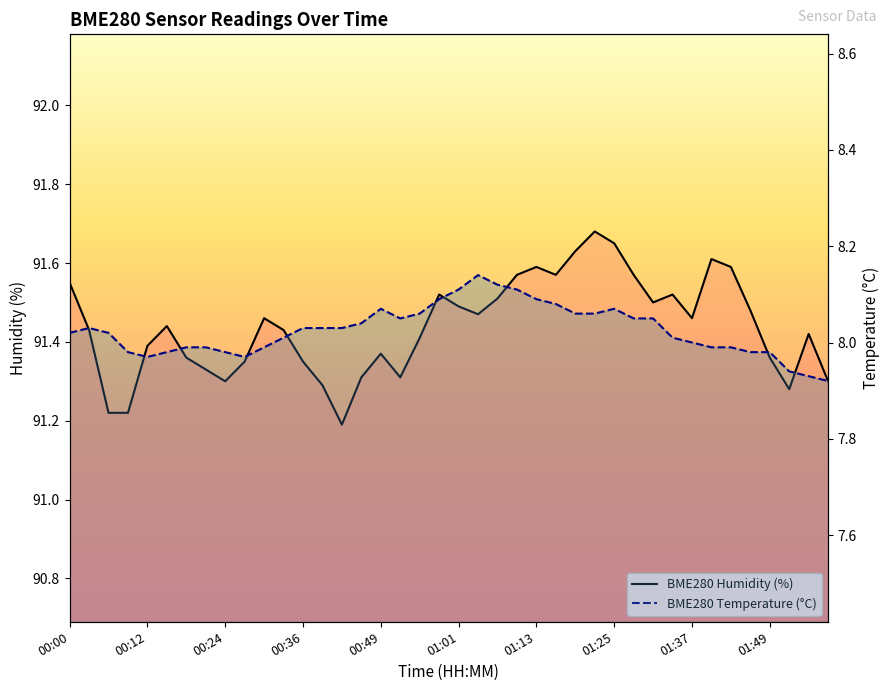

Reading left to right, list all the values displayed in this chart.

BME280 Humidity (%): 91.5	91.4	91.2	91.2	91.4	91.4	91.4	91.3	91.3	91.3	91.5	91.4	91.3	91.3	91.2	91.3	91.4	91.3	91.4	91.5	91.5	91.5	91.5	91.6	91.6	91.6	91.6	91.7	91.7	91.6	91.5	91.5	91.5	91.6	91.6	91.5	91.4	91.3	91.4	91.3
BME280 Temperature (°C): 8.0	8.0	8.0	8.0	8.0	8.0	8.0	8.0	8.0	8.0	8.0	8.0	8.0	8.0	8.0	8.0	8.1	8.1	8.1	8.1	8.1	8.1	8.1	8.1	8.1	8.1	8.1	8.1	8.1	8.1	8.1	8.0	8.0	8.0	8.0	8.0	8.0	7.9	7.9	7.9